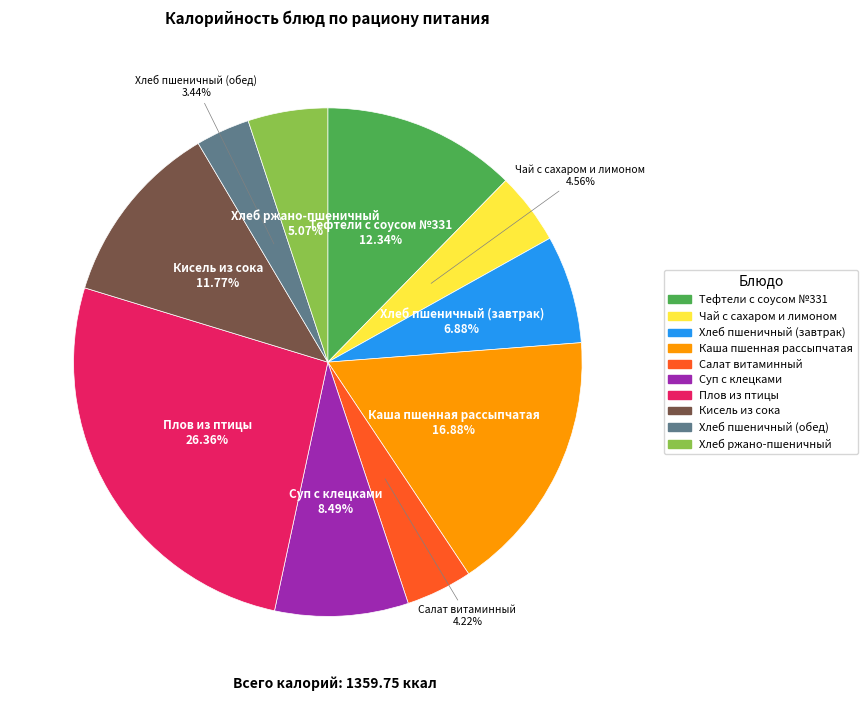

To the nearest percent, what percentage of the pie is Салат витаминный?

4%